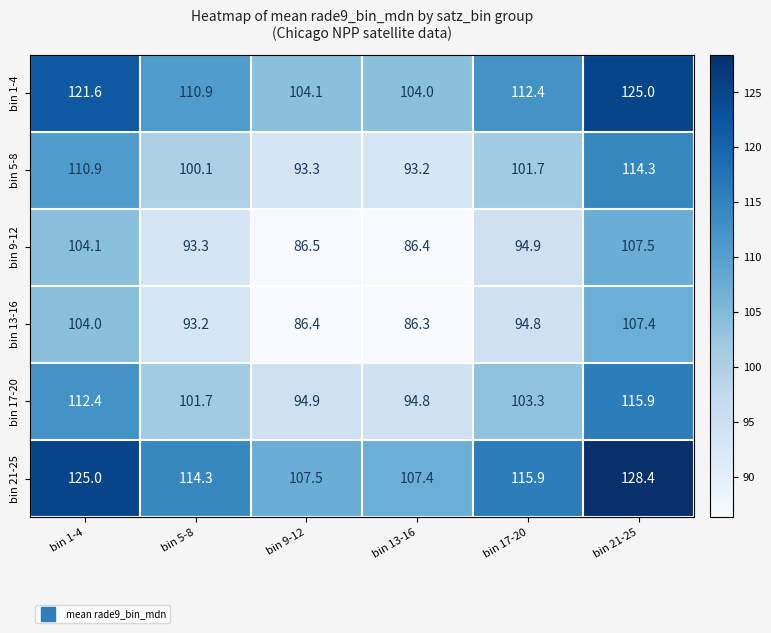

Rank the series at bin 5-8 from lowest to highest value.

bin 13-16, bin 9-12, bin 5-8, bin 17-20, bin 1-4, bin 21-25